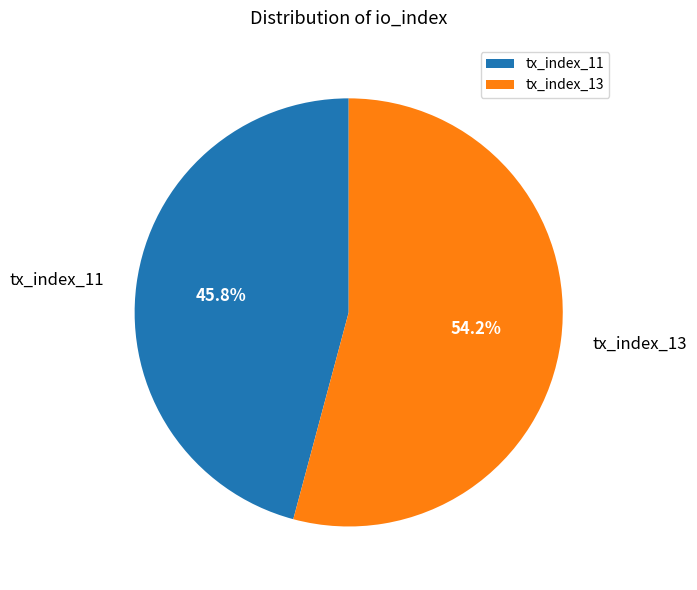

Which category has the biggest portion of the pie?

tx_index_13